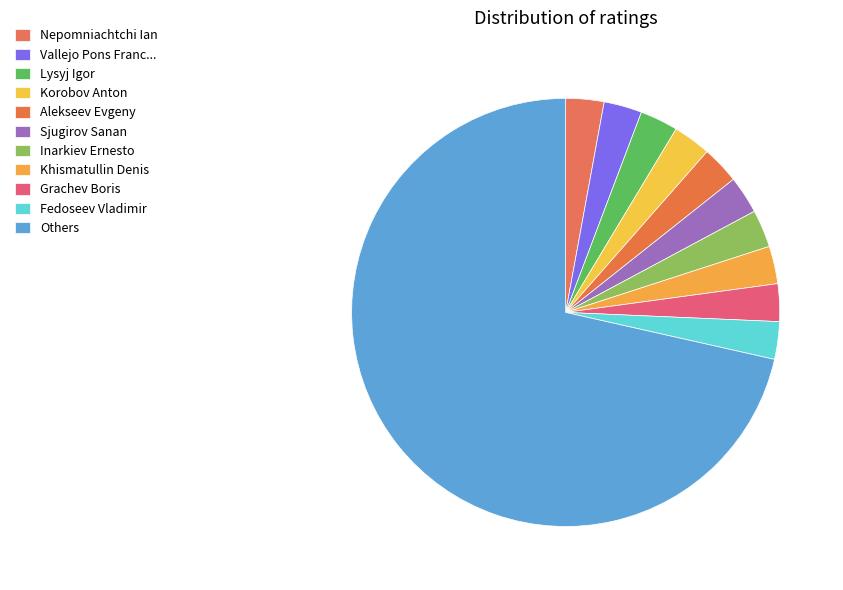

How many segments does this pie chart have?

11